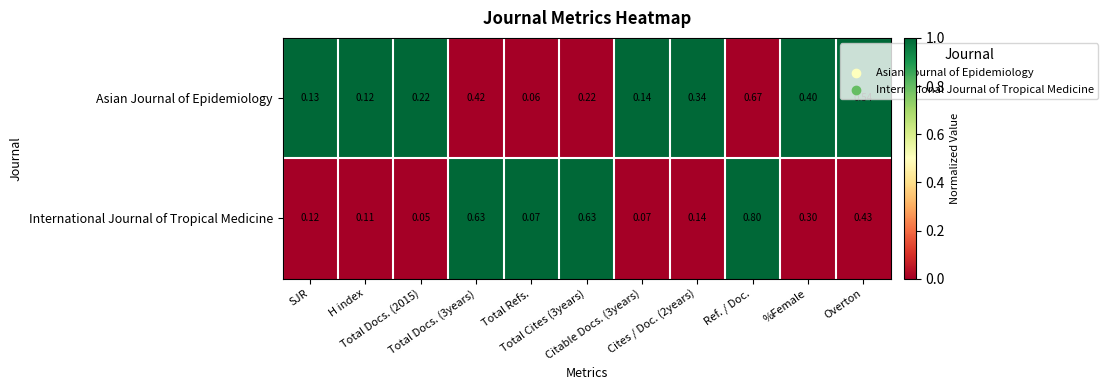

List the series in order of their peak value, highest first.

International Journal of Tropical Medicine, Asian Journal of Epidemiology